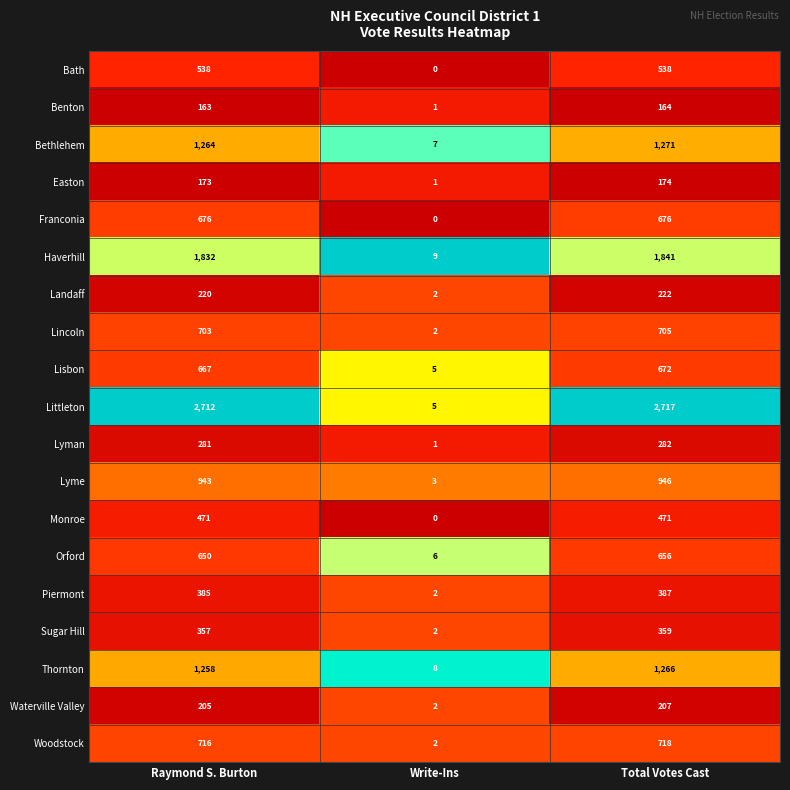

Rank the series at Raymond S. Burton from lowest to highest value.

Benton, Easton, Waterville Valley, Landaff, Lyman, Sugar Hill, Piermont, Monroe, Bath, Orford, Lisbon, Franconia, Lincoln, Woodstock, Lyme, Thornton, Bethlehem, Haverhill, Littleton